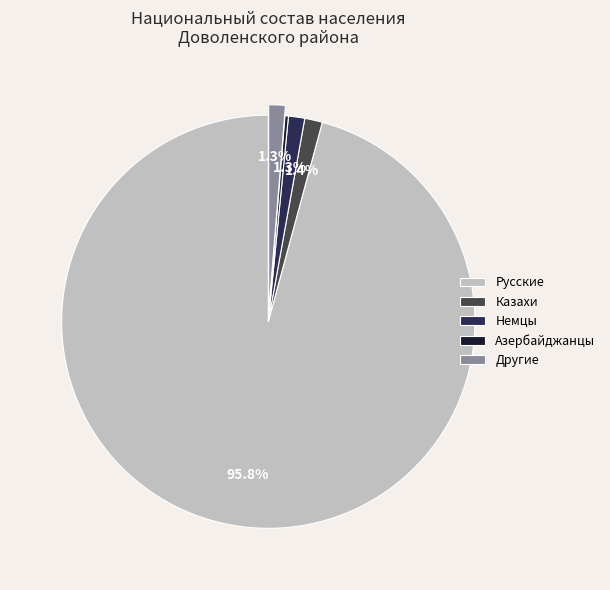

How much of the chart is everything except Казахи?

98.6%